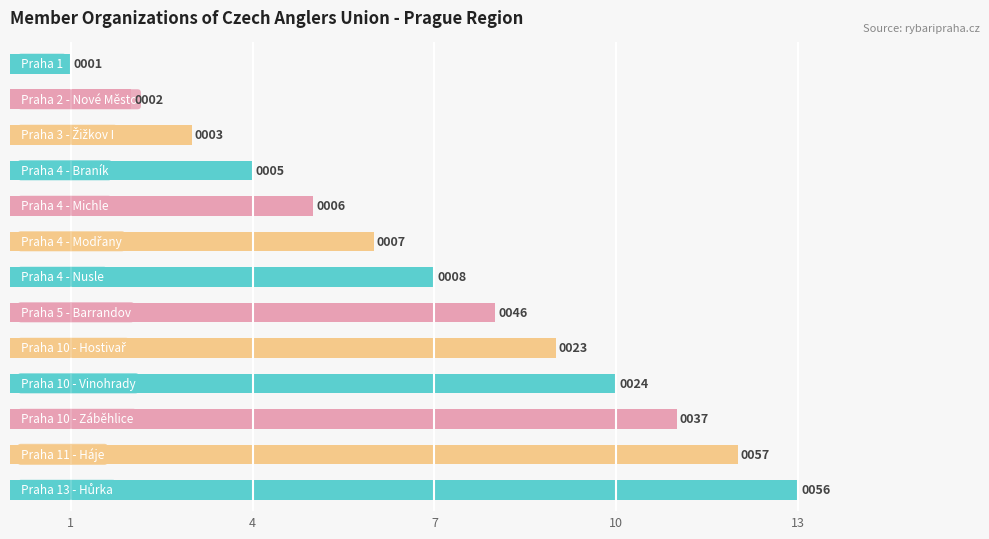

What is the value of the 9th bar from the top?

9